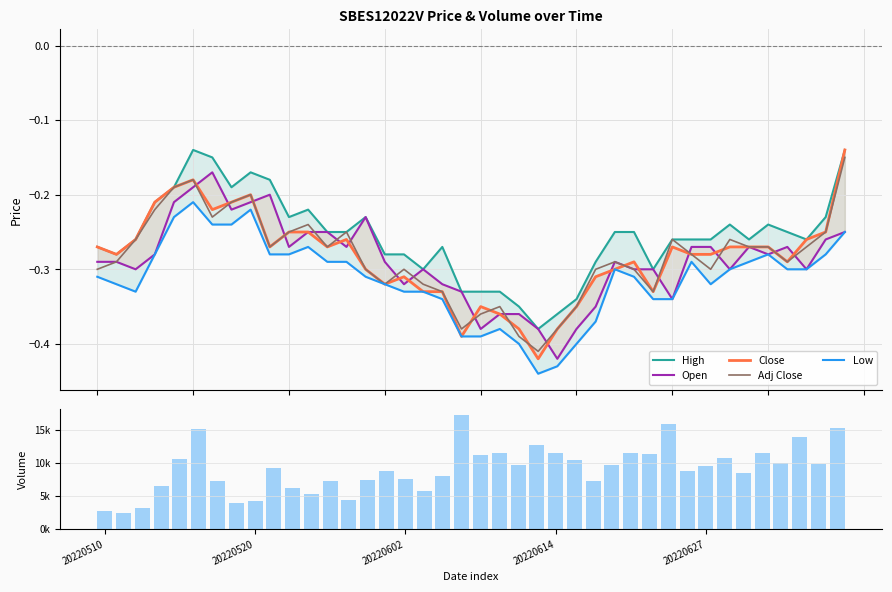

At 18, list the series in order from largest to smallest.

Volume (col_7), High, Open, Close, Adj Close, Low